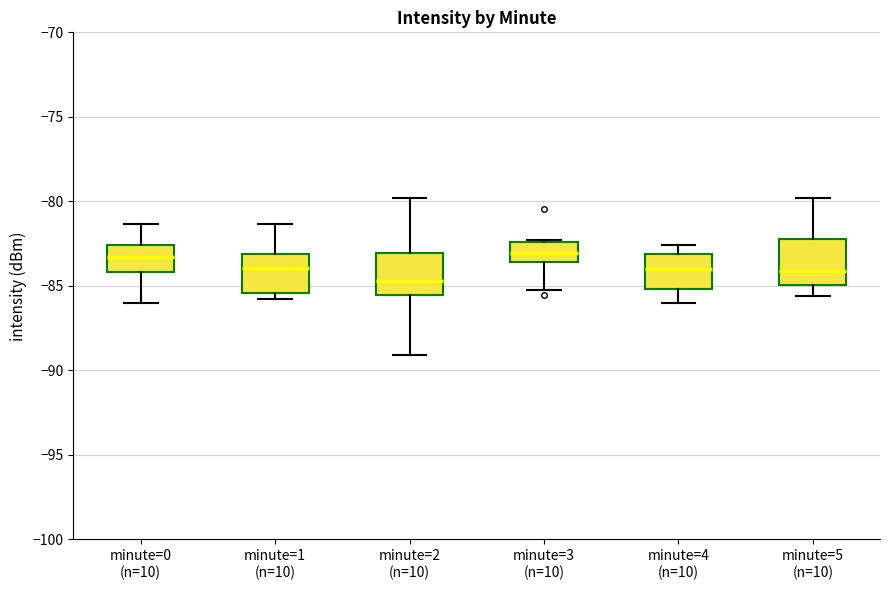

Where is the lower edge of the box for minute=1 (n=10) on the y-axis? The values are not printed on the chart, so give them approximately, as read against the axis.

-85.5